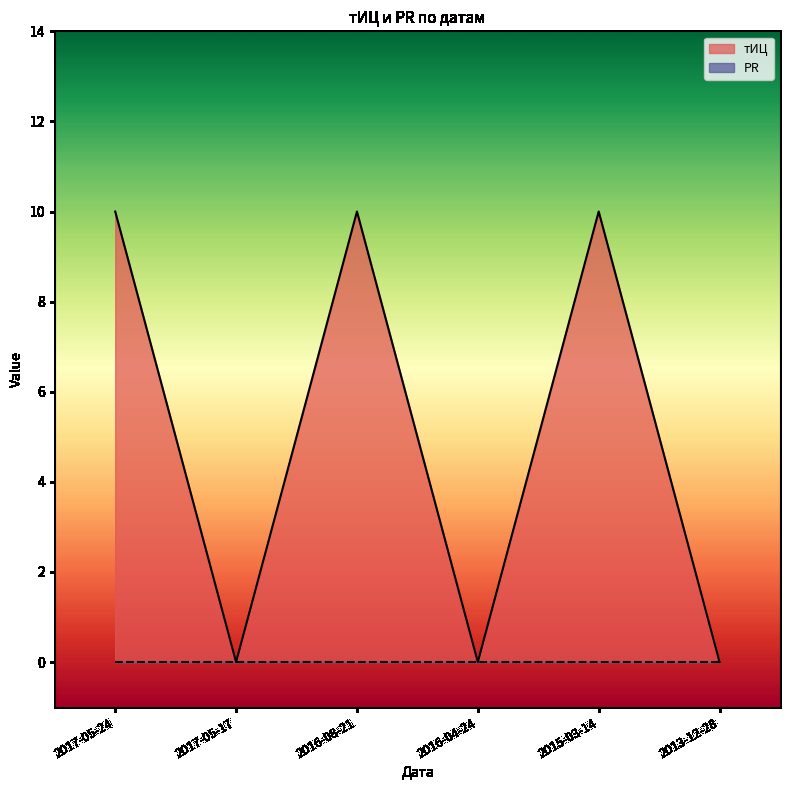

How many points are higher than both their immediate neighbors (excluding endpoints)?

2